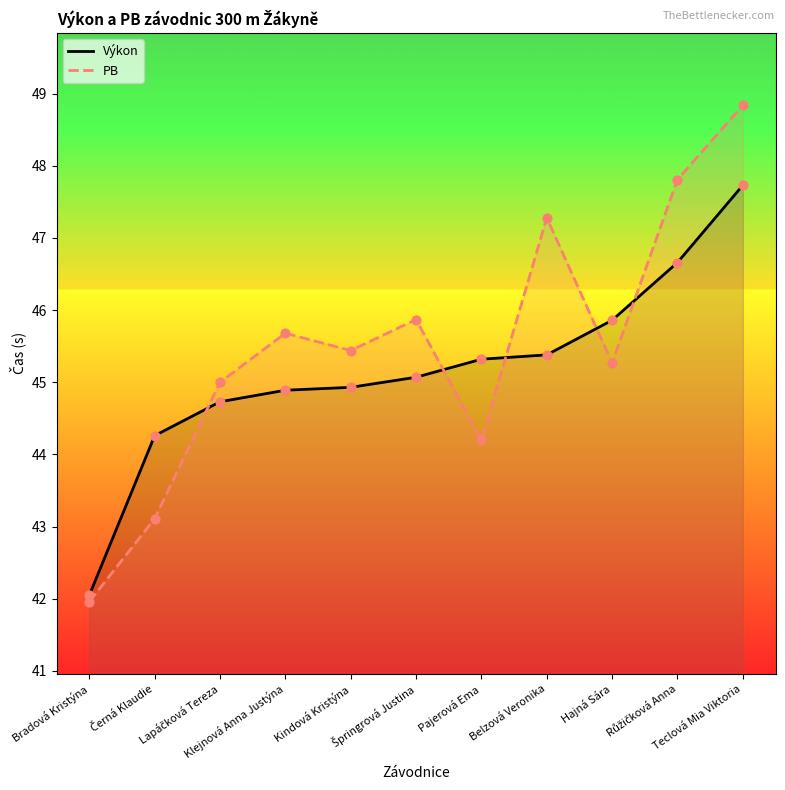

Which series contains the lowest Y value?

PB